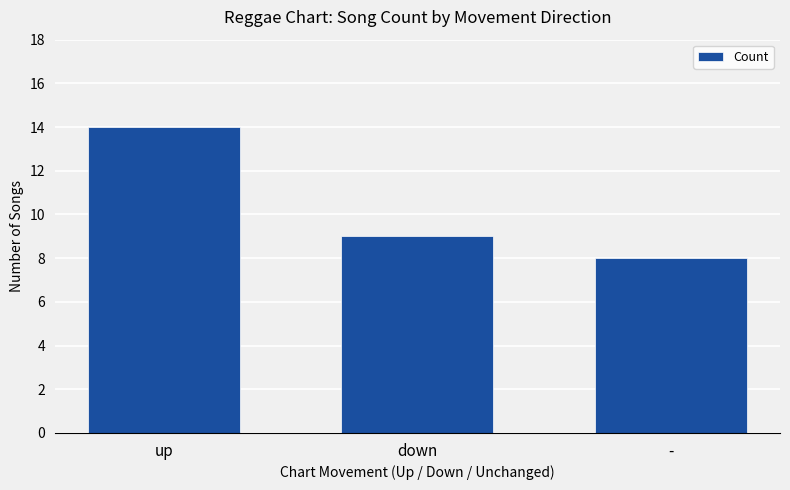

Which has a higher value, - or down?

down